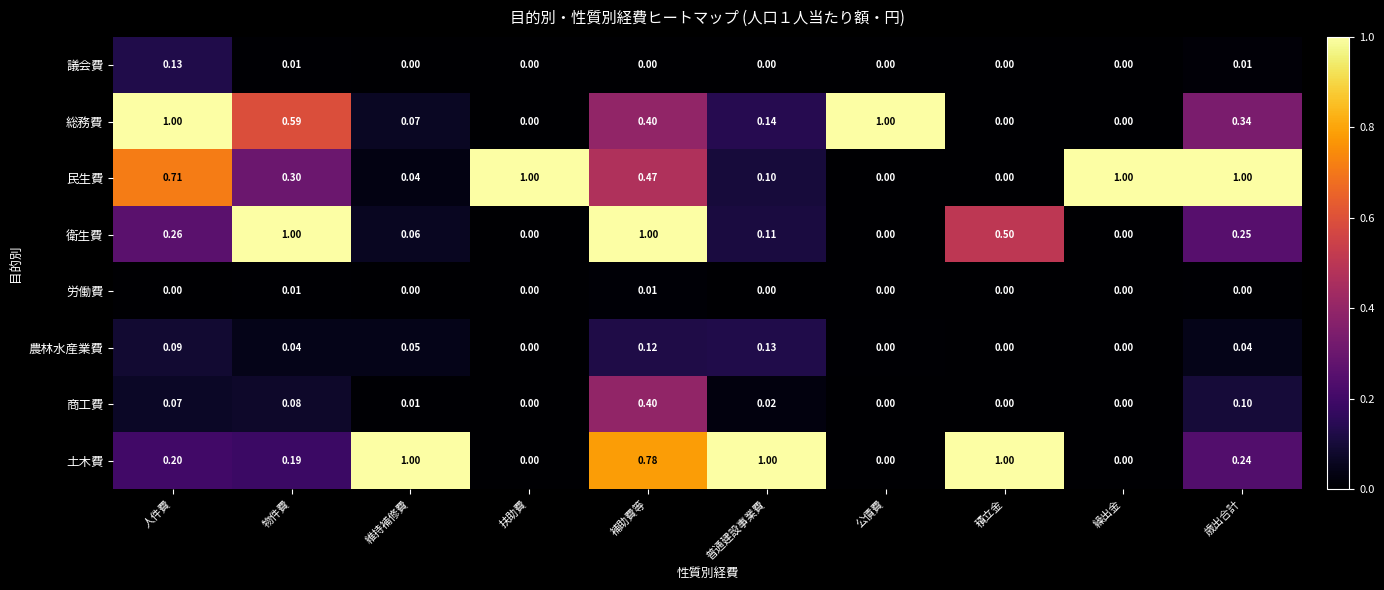

At which category is the sum across all series the highest?

補助費等